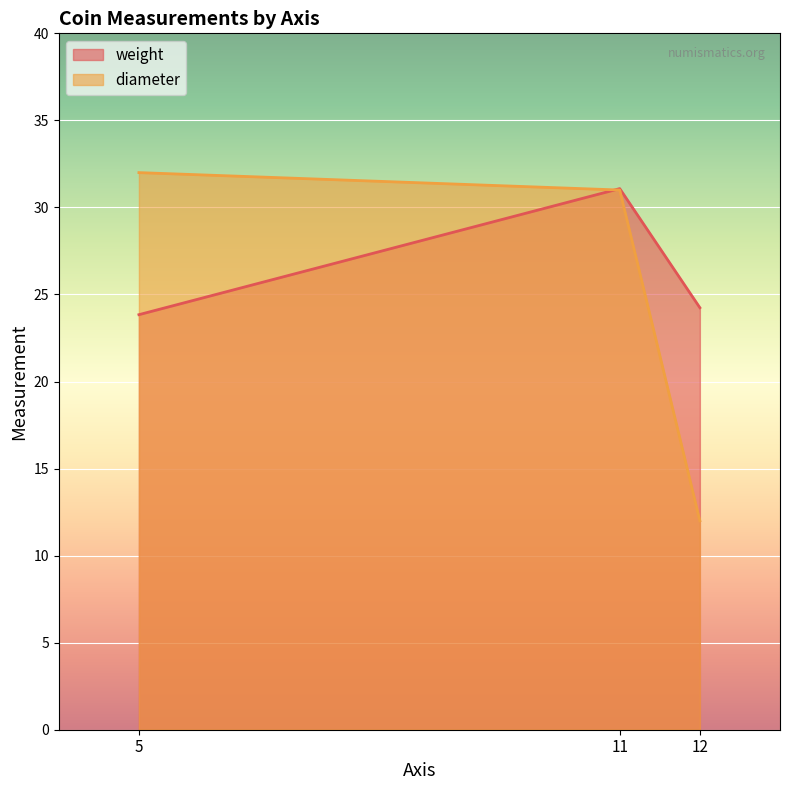

Is it true that diameter equals 9.8 at 5?

False